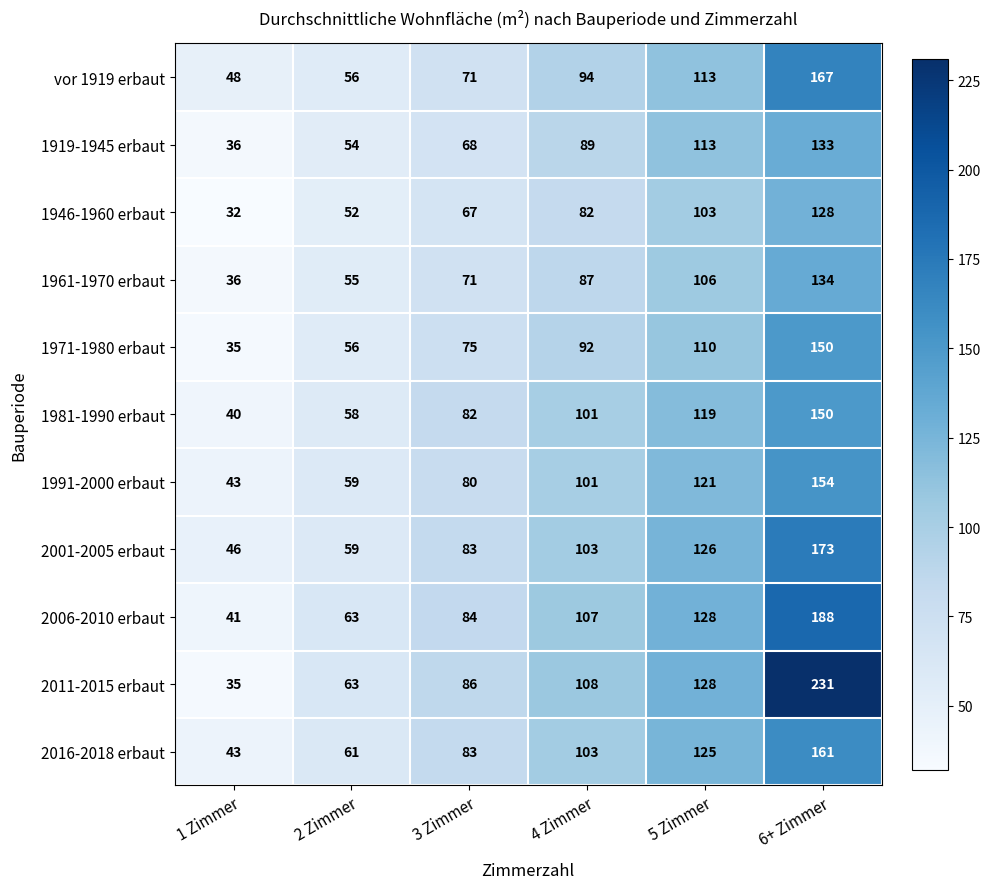

Rank the categories by 1919-1945 erbaut value from highest to lowest.

6+ Zimmer, 5 Zimmer, 4 Zimmer, 3 Zimmer, 2 Zimmer, 1 Zimmer